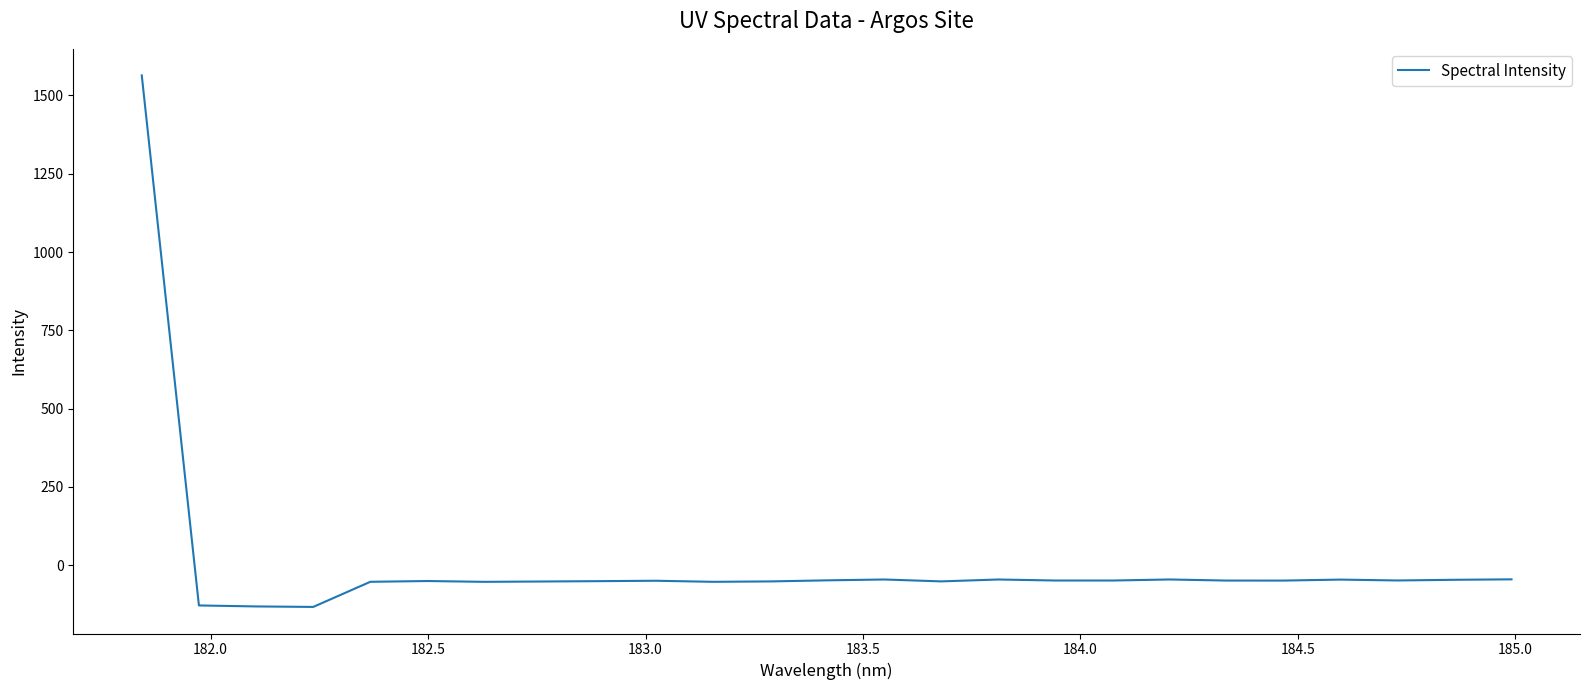

What is the greatest value displayed?

1564.0